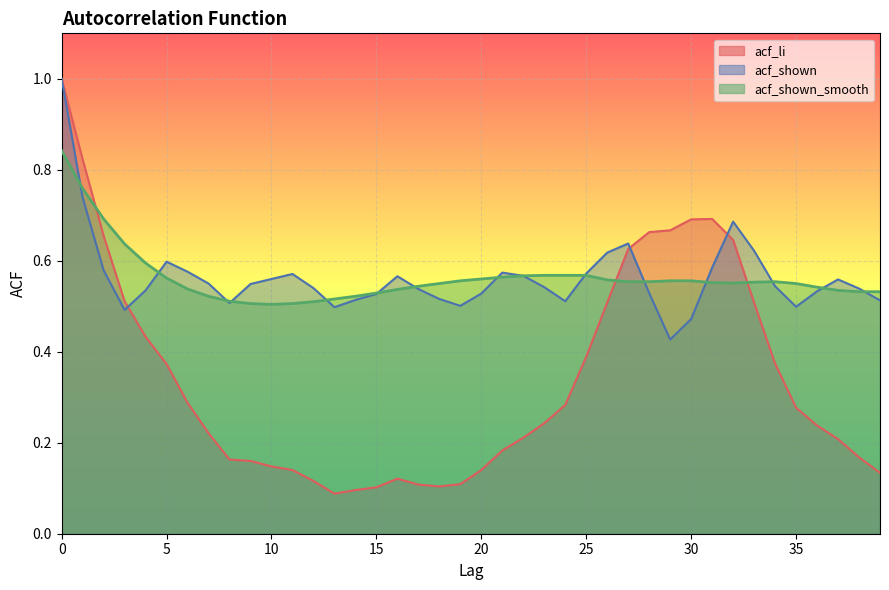

Reading left to right, extract all data points from this chart.

acf_li: 1.0	0.8	0.7	0.5	0.4	0.4	0.3	0.2	0.2	0.2	0.1	0.1	0.1	0.1	0.1	0.1	0.1	0.1	0.1	0.1	0.1	0.2	0.2	0.2	0.3	0.4	0.5	0.6	0.7	0.7	0.7	0.7	0.6	0.5	0.4	0.3	0.2	0.2	0.2	0.1
acf_shown: 1.0	0.7	0.6	0.5	0.5	0.6	0.6	0.6	0.5	0.5	0.6	0.6	0.5	0.5	0.5	0.5	0.6	0.5	0.5	0.5	0.5	0.6	0.6	0.5	0.5	0.6	0.6	0.6	0.5	0.4	0.5	0.6	0.7	0.6	0.5	0.5	0.5	0.6	0.5	0.5
acf_shown_smooth: 0.8	0.8	0.7	0.6	0.6	0.6	0.5	0.5	0.5	0.5	0.5	0.5	0.5	0.5	0.5	0.5	0.5	0.5	0.6	0.6	0.6	0.6	0.6	0.6	0.6	0.6	0.6	0.6	0.6	0.6	0.6	0.6	0.6	0.6	0.6	0.6	0.5	0.5	0.5	0.5